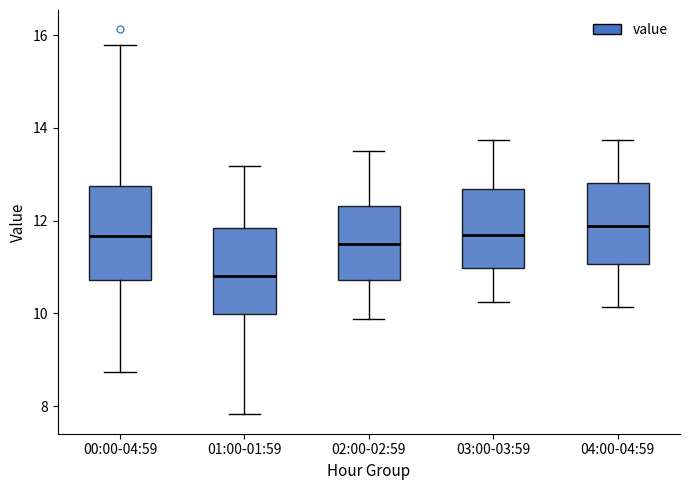

Where does the upper whisker of the box for 02:00-02:59 end on the y-axis? The values are not printed on the chart, so give them approximately, as read against the axis.

13.6